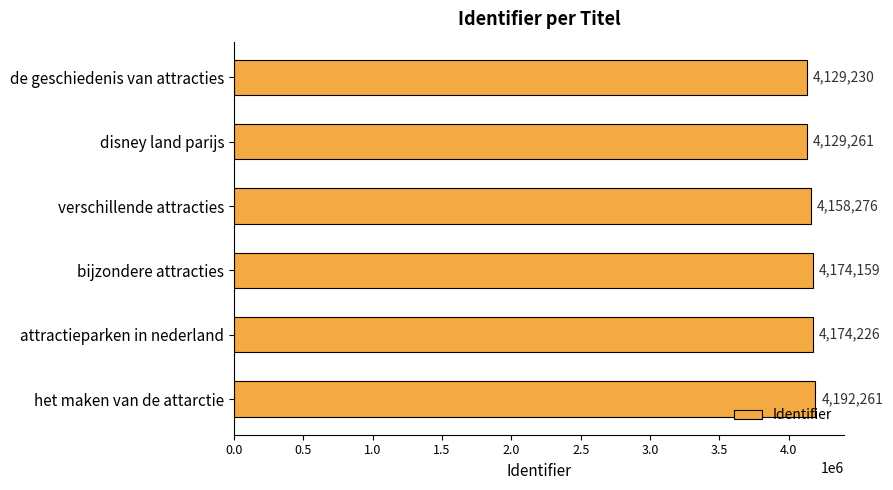

What is the label of the 1st bar from the bottom?

het maken van de attarctie